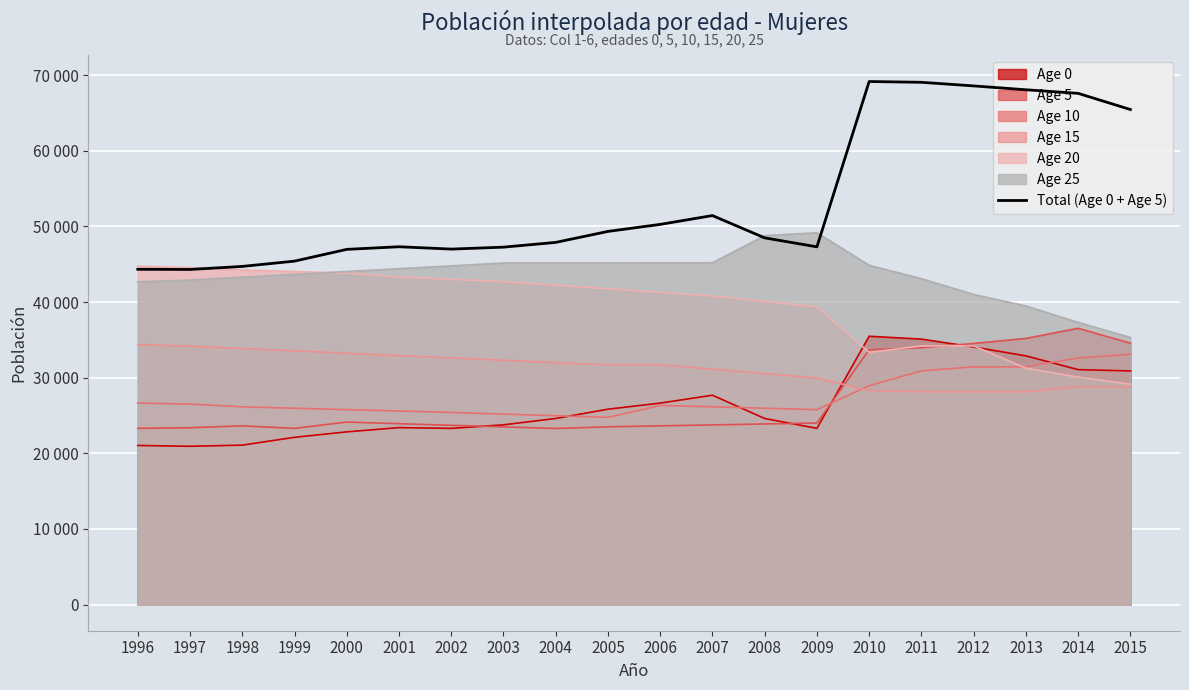

How many interior local peaks (higher than both neighbors) does the data have?

3